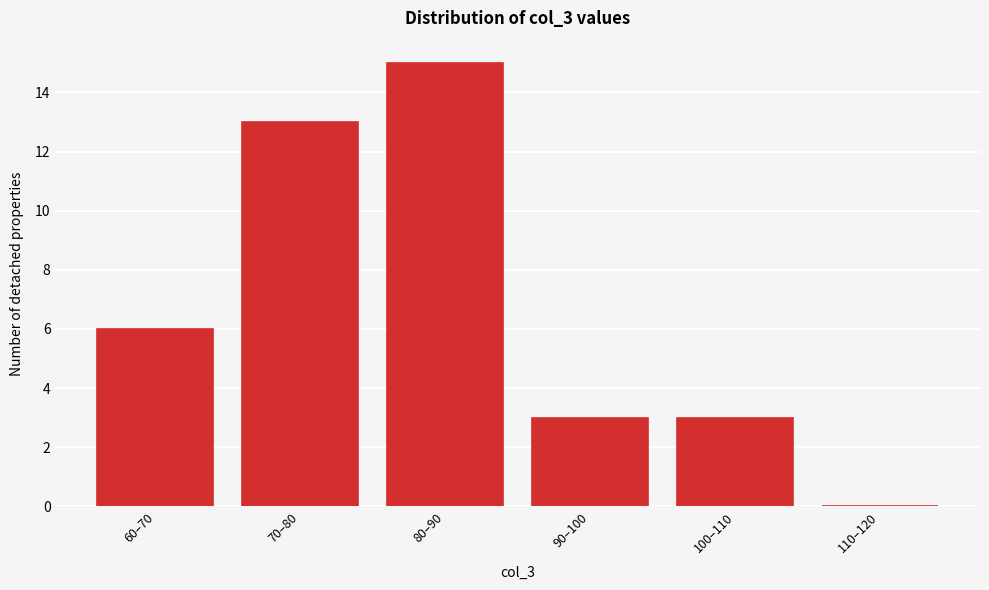

Reading left to right, list all the values displayed in this chart.

60–70=6	70–80=13	80–90=15	90–100=3	100–110=3	110–120=0